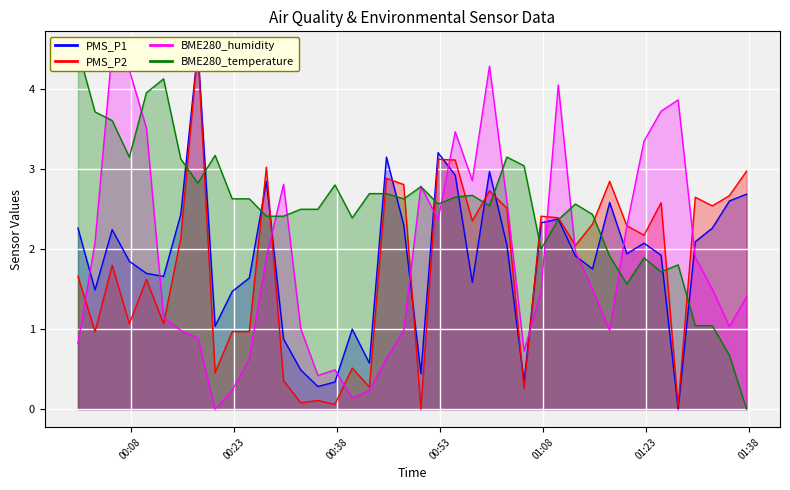

True or false: BME280_temperature and BME280_humidity intersect in this chart.

True